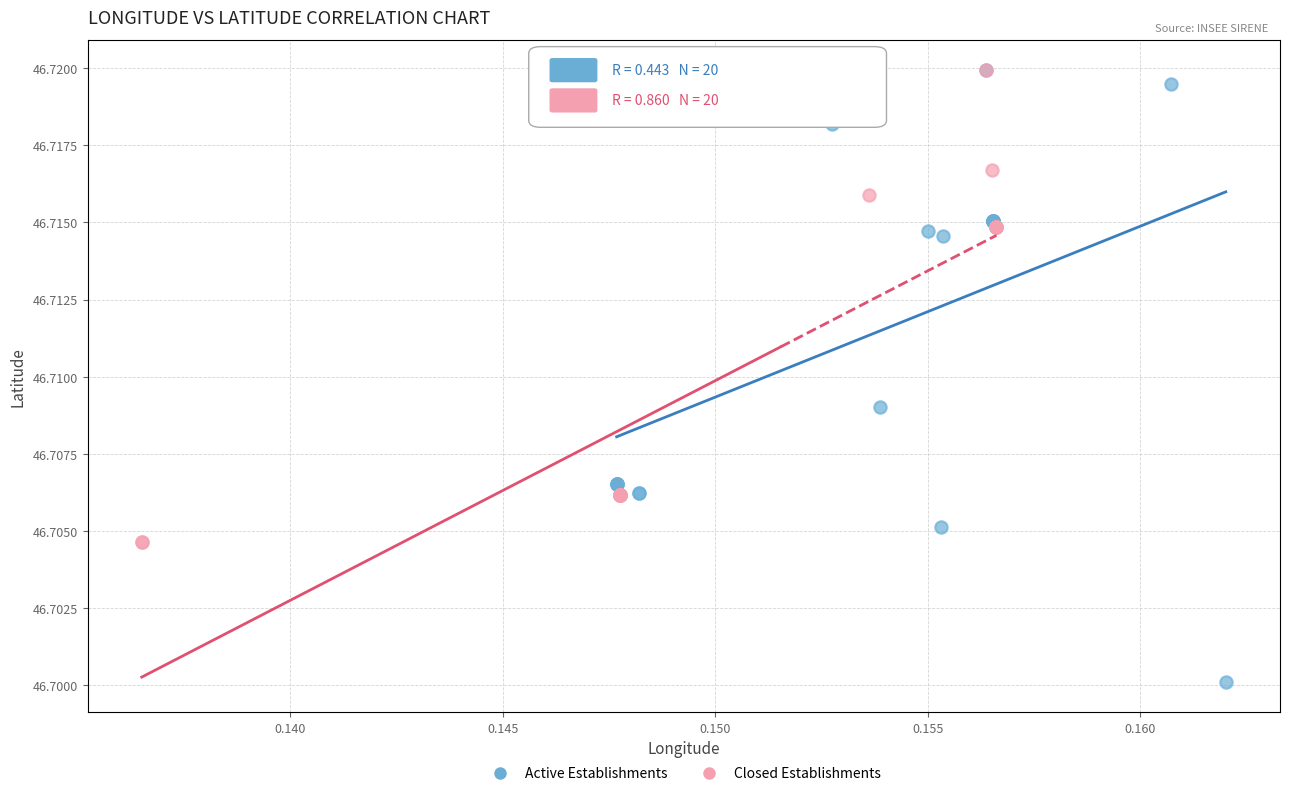

Which series has the widest spread of Y values?

Active Establishments